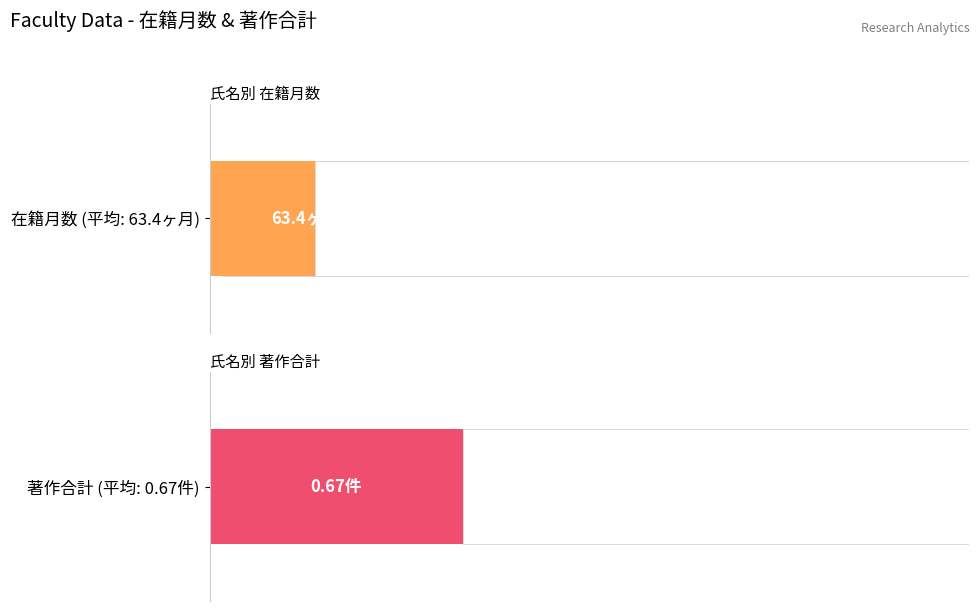

Are the bars horizontal?

Yes